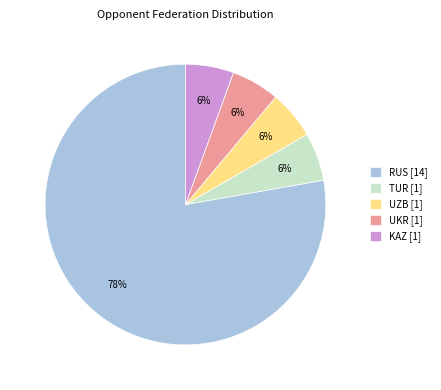

What is the ratio of the value at UZB to the value at TUR?

1.0